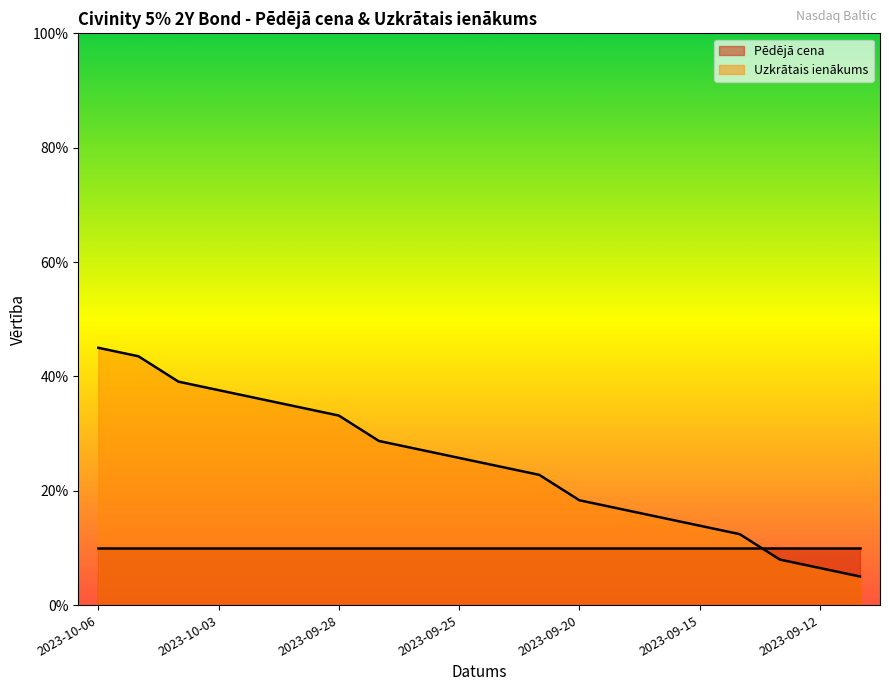

What is the ratio of the value at 2023-09-18 to the value at 2023-10-06?

0.3